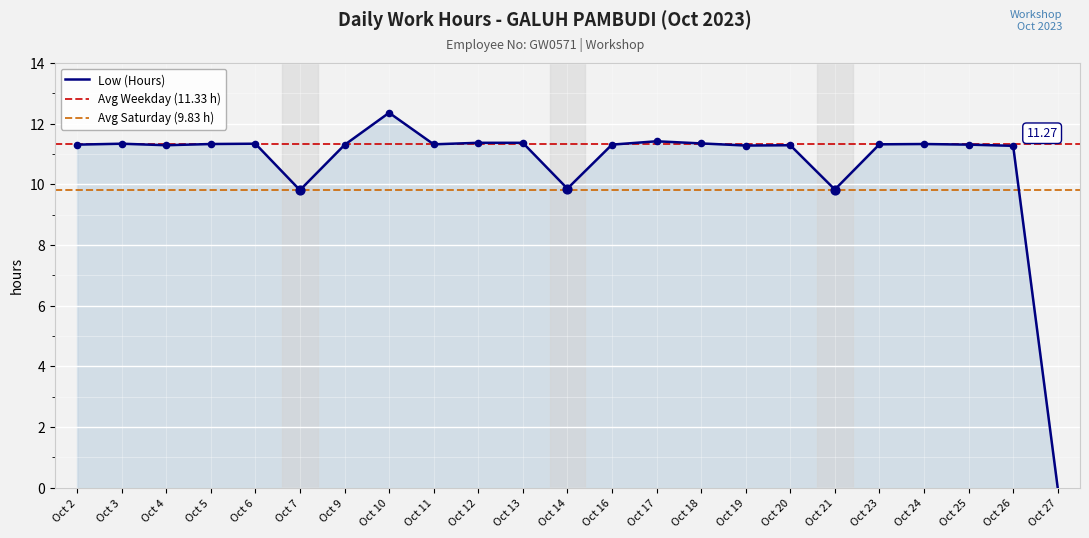

What is the change in value from Oct 4 to Oct 18?

+0.1